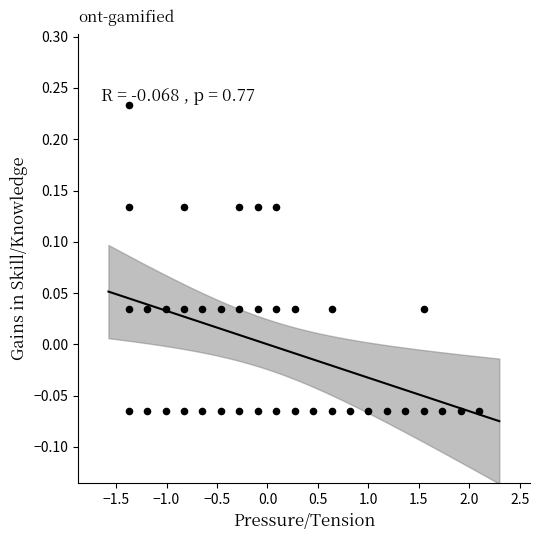

What is the range of Y values (max minus min)?

0.3